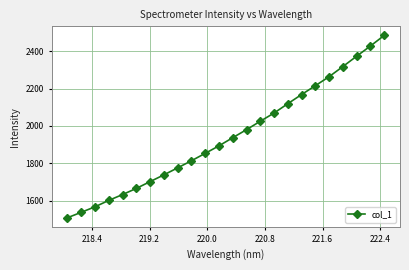

What is the smallest value displayed?

1507.7